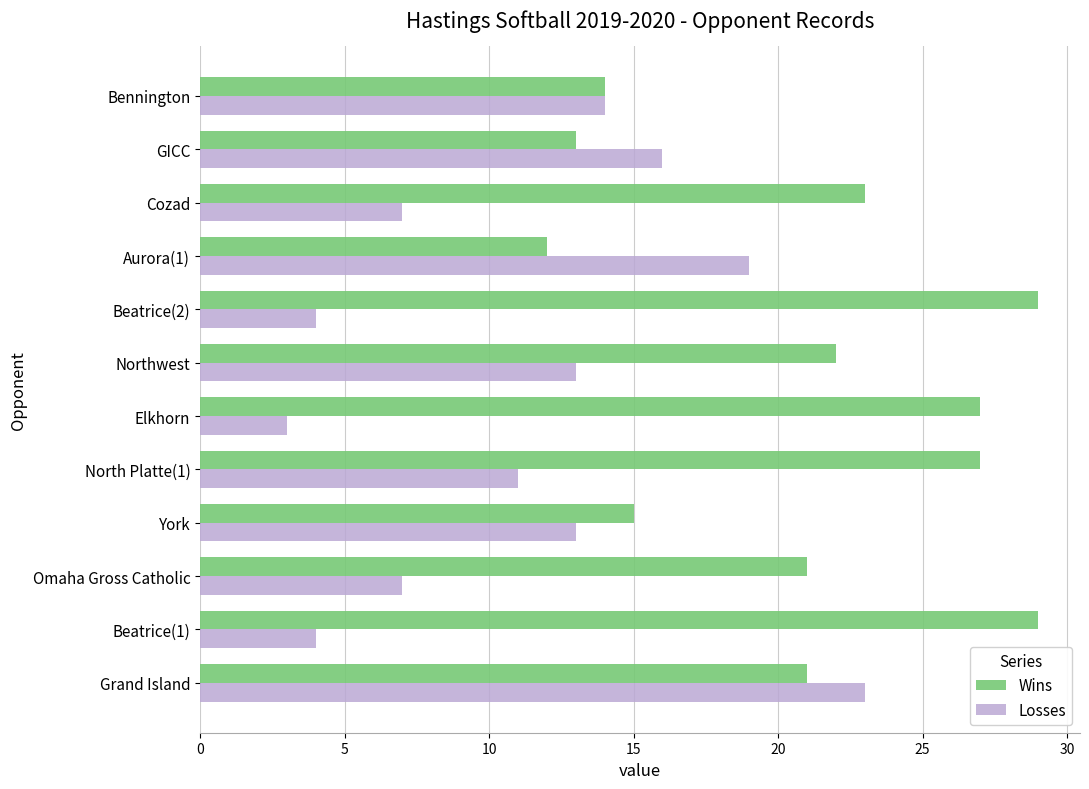

What is the sum of the Losses values at Beatrice(2) and North Platte(1)?

15